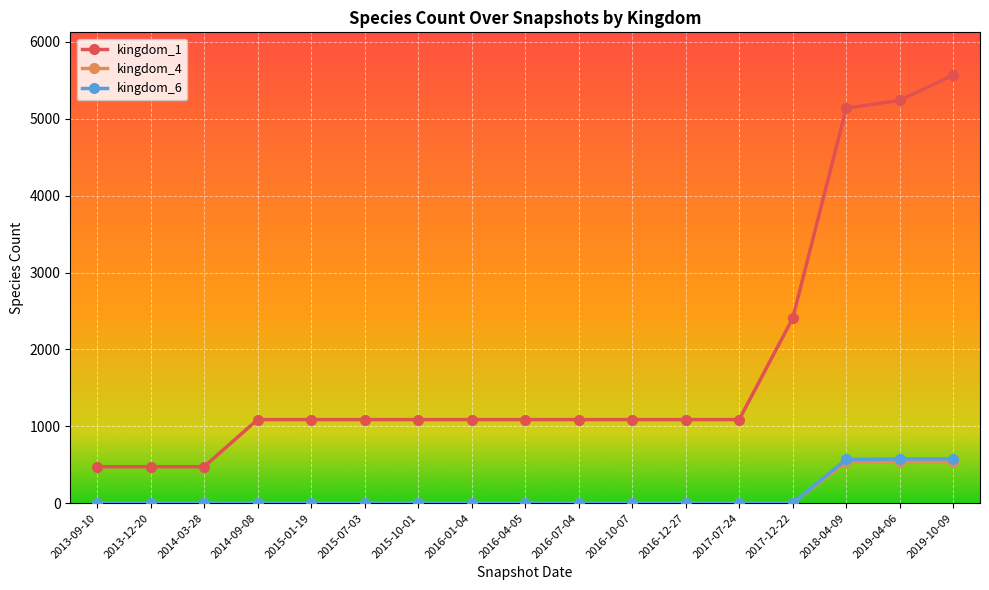

At which category does the chart reach its peak across all series?

2019-10-09